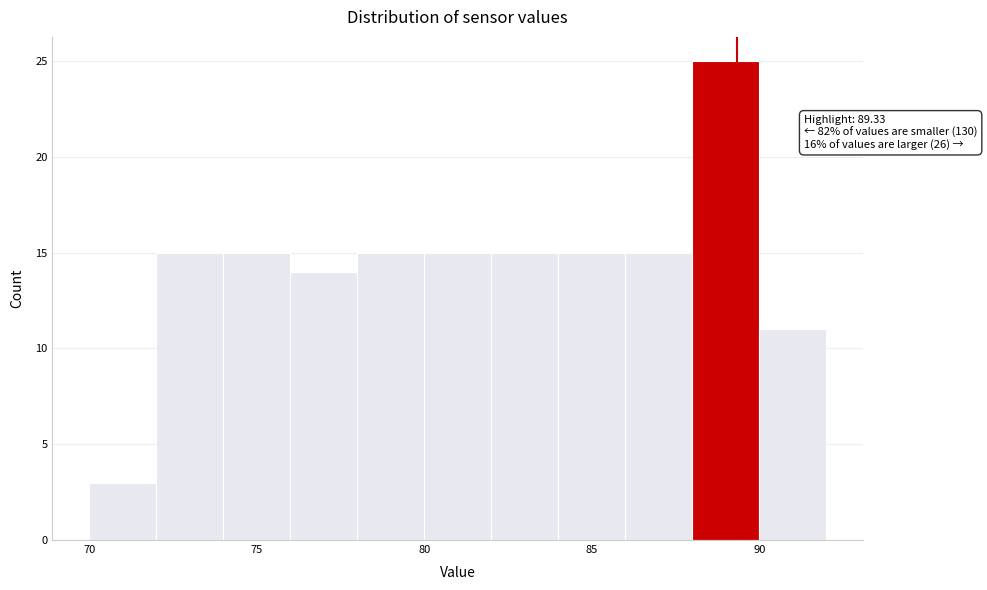

Which range on the x-axis has the tallest bar?

88 to 90